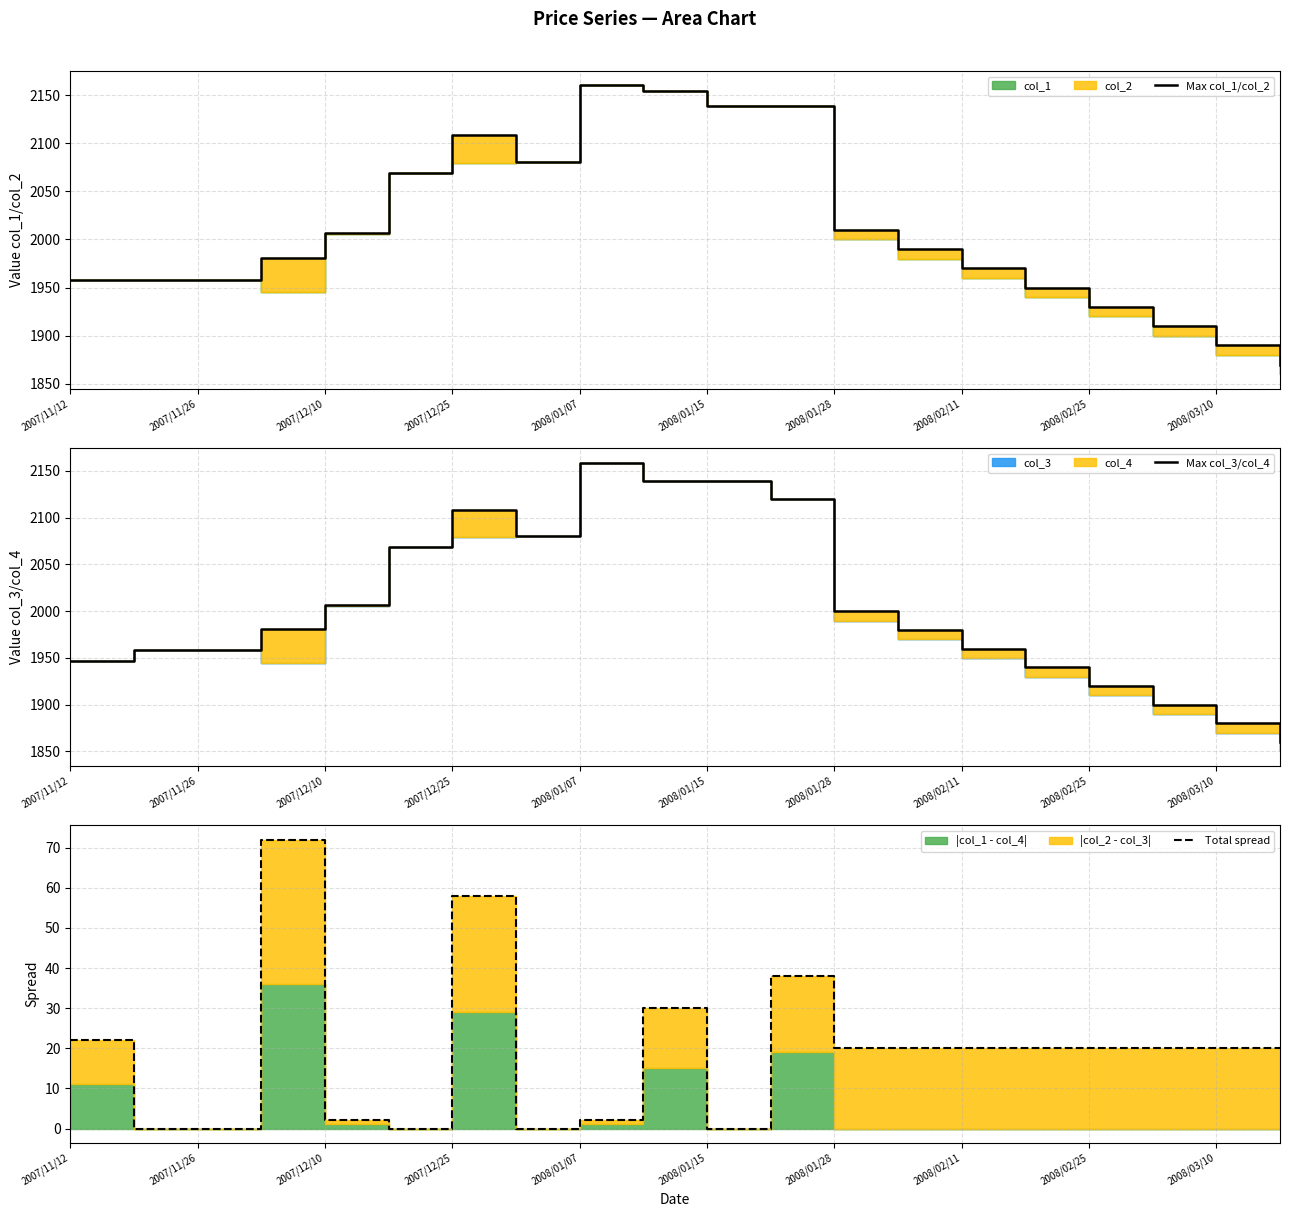

True or false: Max col_1/col_2 and Total spread intersect in this chart.

False